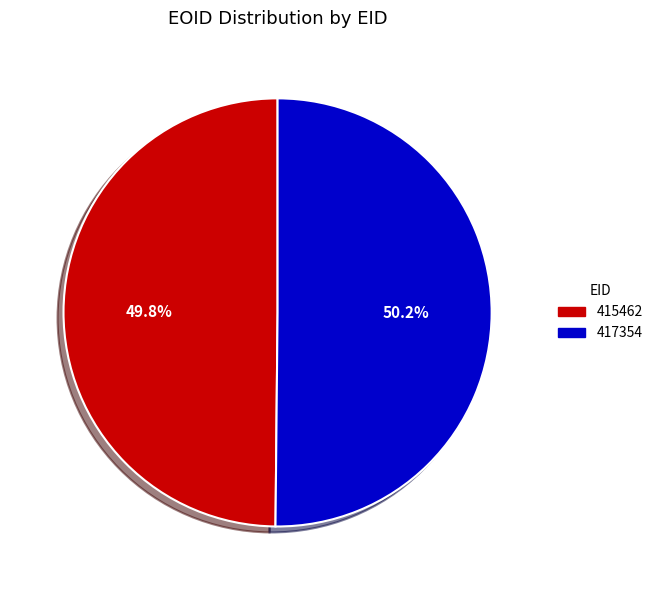

How much of the chart is everything except 415462?

50.2%